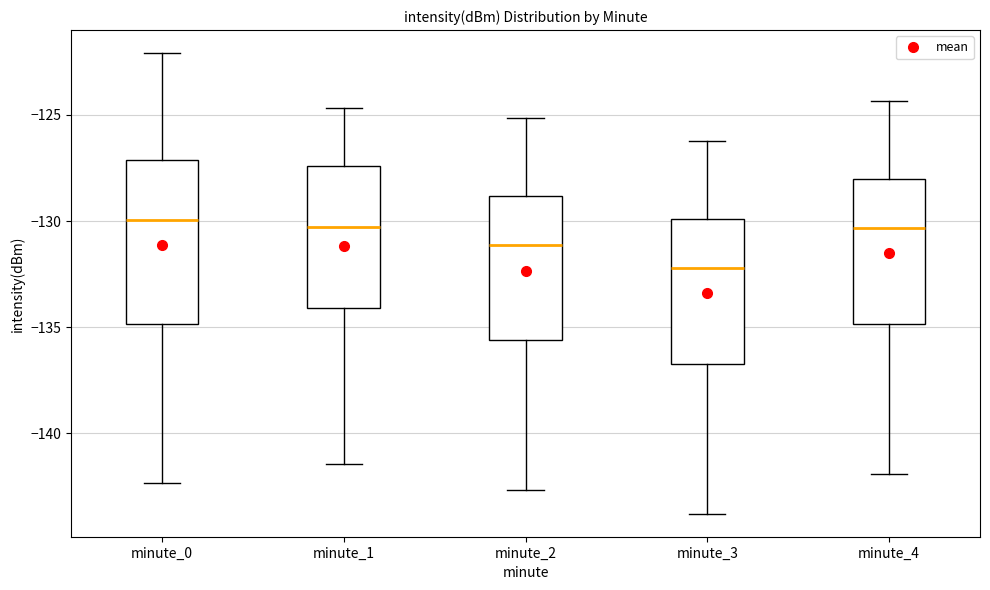

Reading left to right, read every box against the y-axis: the position of its median line, the range the box covers, and the ends of its whiskers. The values are not printed on the chart, so give them approximately, as read against the axis.

minute_0: median -130.0, box -135.0 to -127.0, whiskers -142.5 to -122.0
minute_1: median -130.5, box -134.0 to -127.5, whiskers -141.5 to -124.5
minute_2: median -131.0, box -135.5 to -129.0, whiskers -142.5 to -125.0
minute_3: median -132.0, box -136.5 to -130.0, whiskers -144.0 to -126.0
minute_4: median -130.5, box -135.0 to -128.0, whiskers -142.0 to -124.5